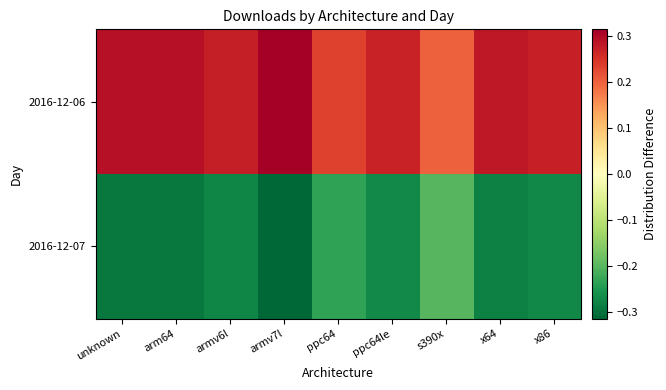

Which series changed the most between unknown and ppc64le?

2016-12-07